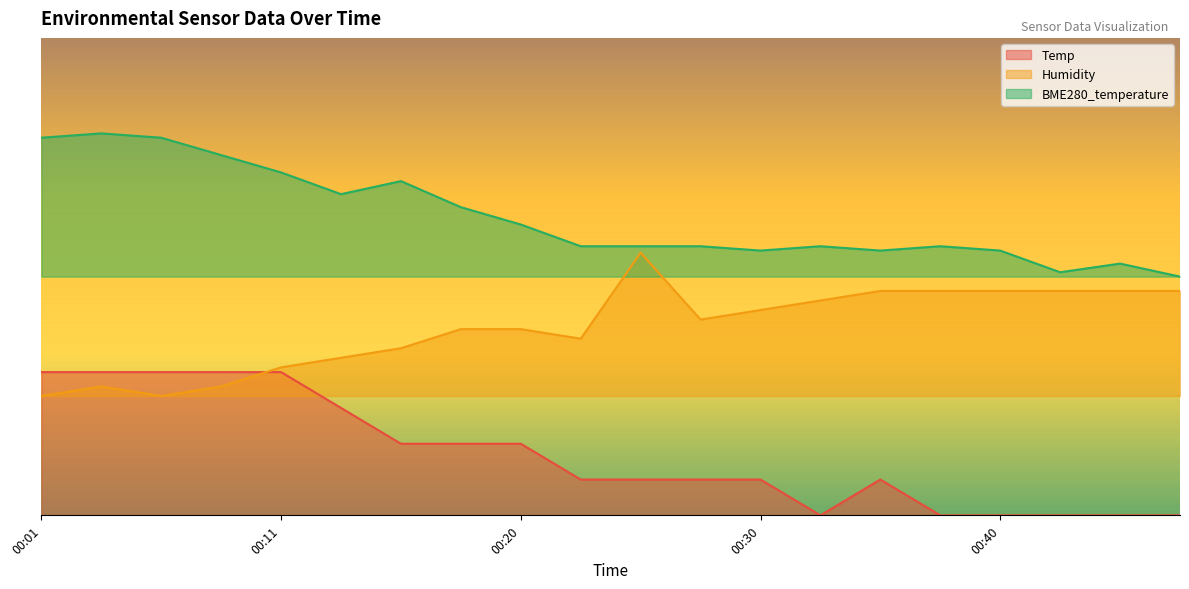

Which category has the highest value in the Humidity series?

00:25